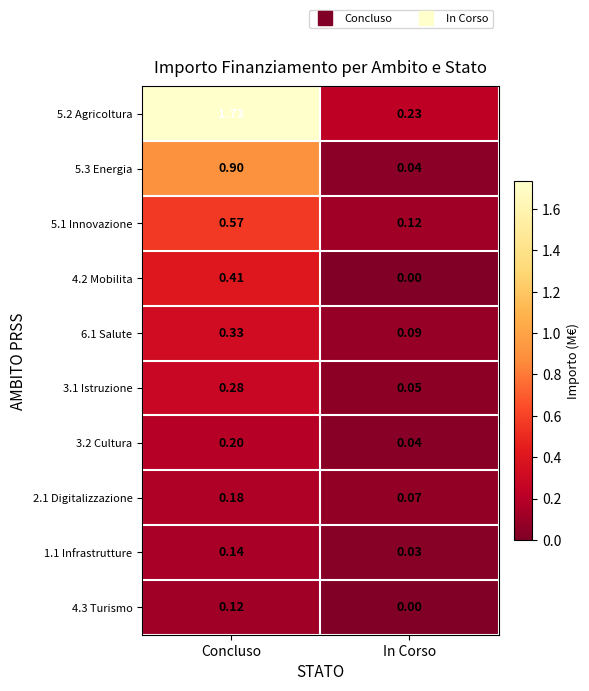

Rank the series by their maximum value, from highest to lowest.

5.2 Agricoltura, 5.3 Energia, 5.1 Innovazione, 4.2 Mobilita, 6.1 Salute, 3.1 Istruzione, 3.2 Cultura, 2.1 Digitalizzazione, 1.1 Infrastrutture, 4.3 Turismo